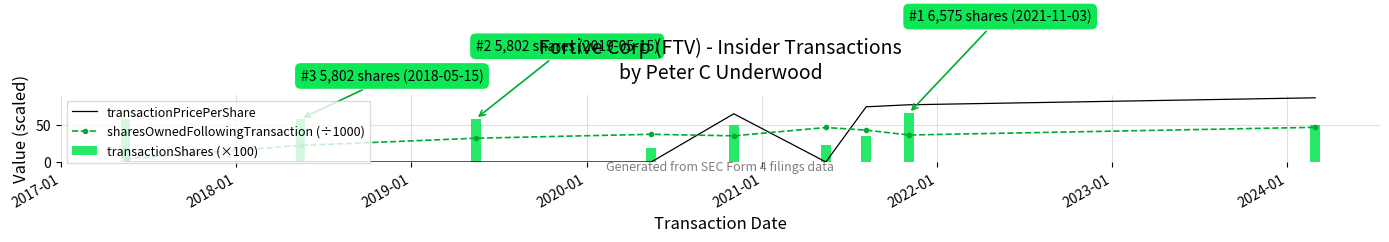

What is the lowest value of the sharesOwnedFollowingTransaction (÷1000) series?

4.2